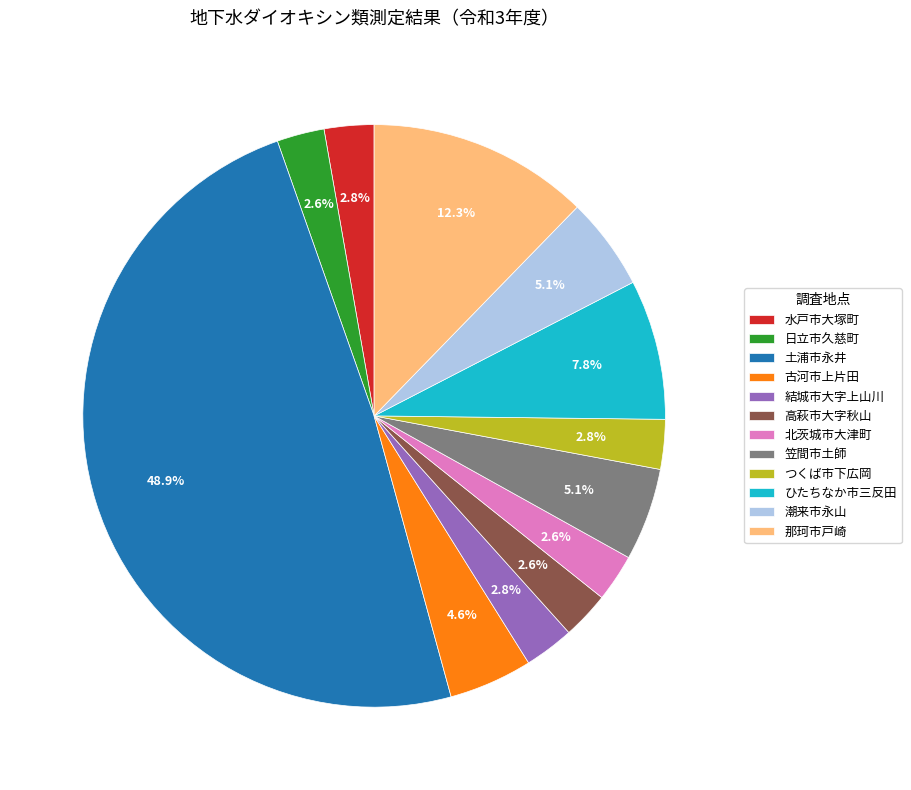

How many segments does this pie chart have?

12